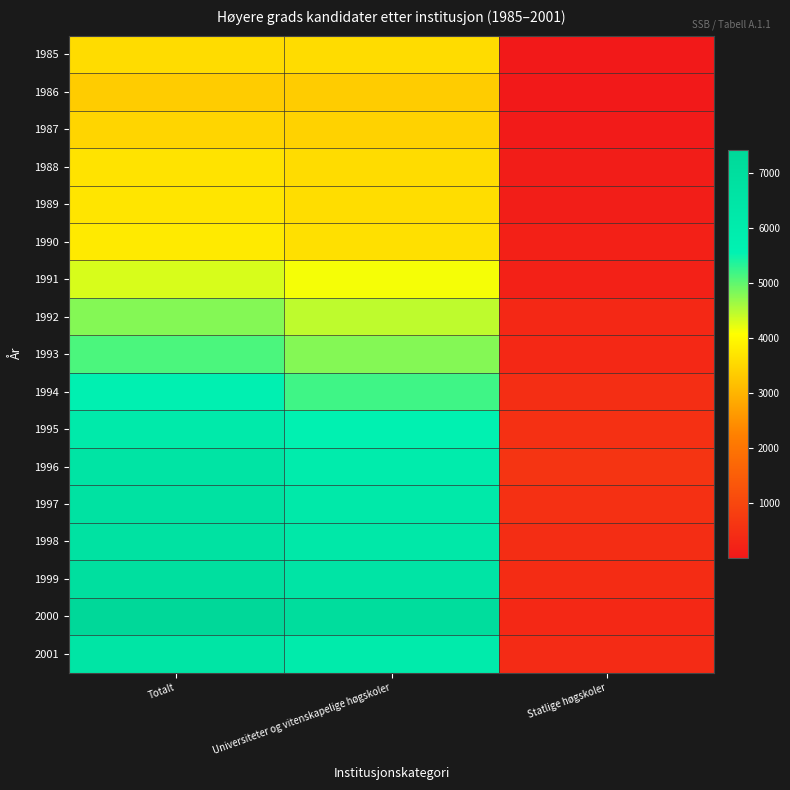

Reading left to right, list all the values displayed in this chart.

1985: Totalt=3576	Universiteter og vitenskapelige høgskoler=3574	Statlige høgskoler=2
1986: Totalt=3339	Universiteter og vitenskapelige høgskoler=3337	Statlige høgskoler=2
1987: Totalt=3472	Universiteter og vitenskapelige høgskoler=3422	Statlige høgskoler=50
1988: Totalt=3670	Universiteter og vitenskapelige høgskoler=3575	Statlige høgskoler=95
1989: Totalt=3698	Universiteter og vitenskapelige høgskoler=3582	Statlige høgskoler=116
1990: Totalt=3796	Universiteter og vitenskapelige høgskoler=3626	Statlige høgskoler=170
1991: Totalt=4313	Universiteter og vitenskapelige høgskoler=4136	Statlige høgskoler=177
1992: Totalt=4792	Universiteter og vitenskapelige høgskoler=4463	Statlige høgskoler=329
1993: Totalt=5130	Universiteter og vitenskapelige høgskoler=4786	Statlige høgskoler=344
1994: Totalt=5654	Universiteter og vitenskapelige høgskoler=5190	Statlige høgskoler=464
1995: Totalt=6144	Universiteter og vitenskapelige høgskoler=5631	Statlige høgskoler=513
1996: Totalt=6569	Universiteter og vitenskapelige høgskoler=5981	Statlige høgskoler=588
1997: Totalt=6693	Universiteter og vitenskapelige høgskoler=6195	Statlige høgskoler=498
1998: Totalt=6712	Universiteter og vitenskapelige høgskoler=6273	Statlige høgskoler=439
1999: Totalt=6941	Universiteter og vitenskapelige høgskoler=6526	Statlige høgskoler=415
2000: Totalt=7420	Universiteter og vitenskapelige høgskoler=7076	Statlige høgskoler=344
2001: Totalt=6478	Universiteter og vitenskapelige høgskoler=6084	Statlige høgskoler=394